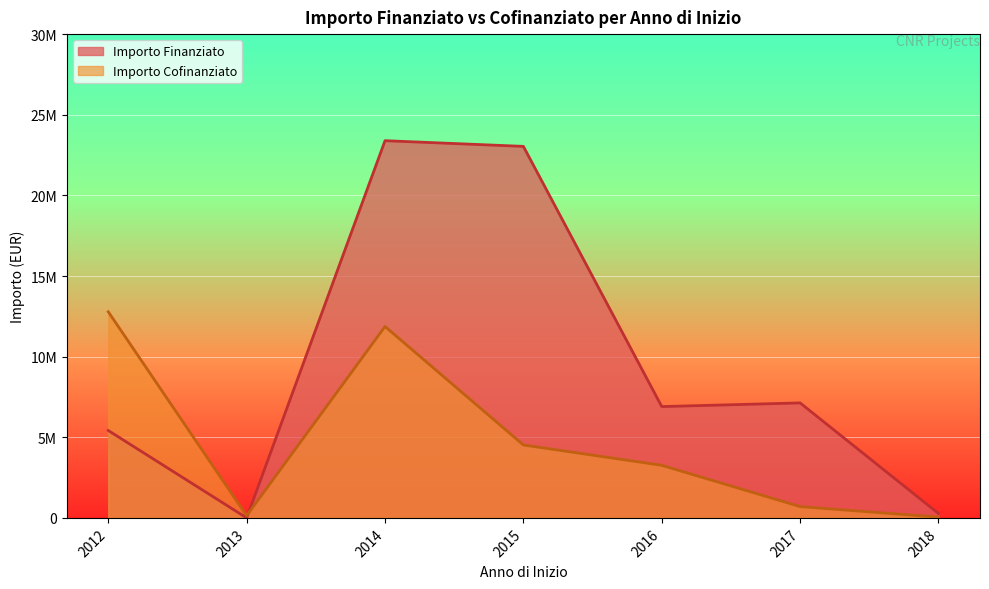

Is the value of Importo Finanziato at 2016 greater than the value of Importo Cofinanziato at 2018?

Yes